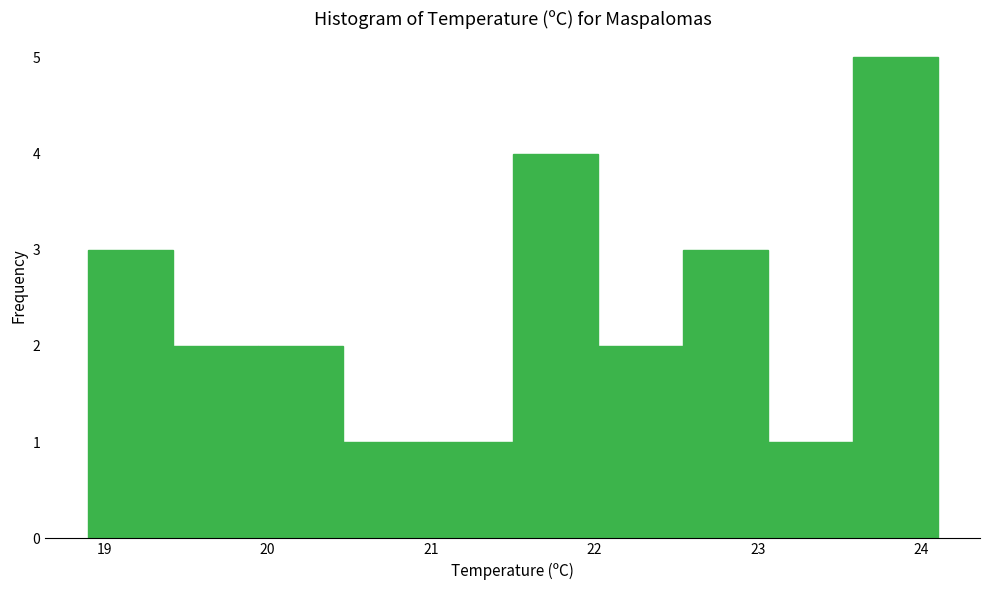

Reading left to right, transcribe this chart: for each bar, give the range it covers on the x-axis and its height. Neither the bar edges nor the heights are printed on the chart, so give them approximately, as read against the axes.

18.90 to 19.42: 3
19.42 to 19.94: 2
19.94 to 20.46: 2
20.46 to 20.98: 1
20.98 to 21.50: 1
21.50 to 22.02: 4
22.02 to 22.54: 2
22.54 to 23.06: 3
23.06 to 23.58: 1
23.58 to 24.10: 5